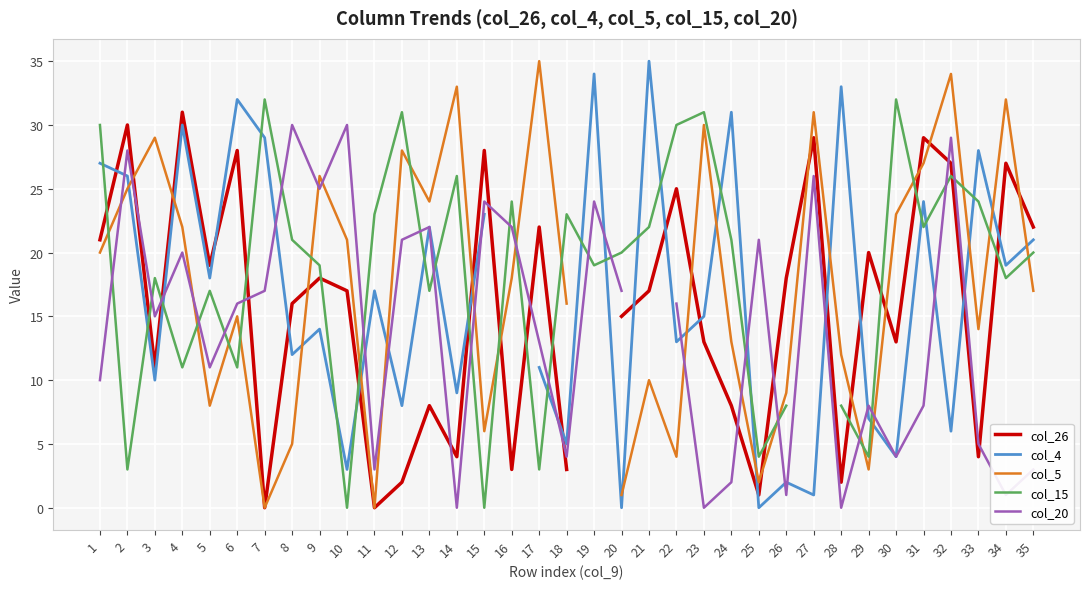

List the series in order of their peak value, lowest first.

col_20, col_26, col_15, col_4, col_5